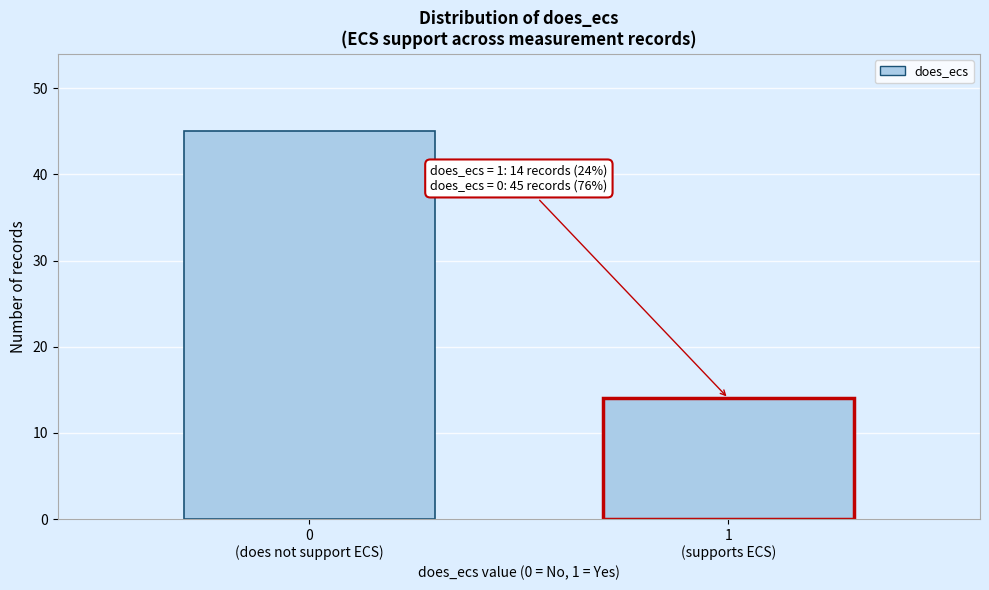

Reading right to left, extract all data points from this chart.

14	45